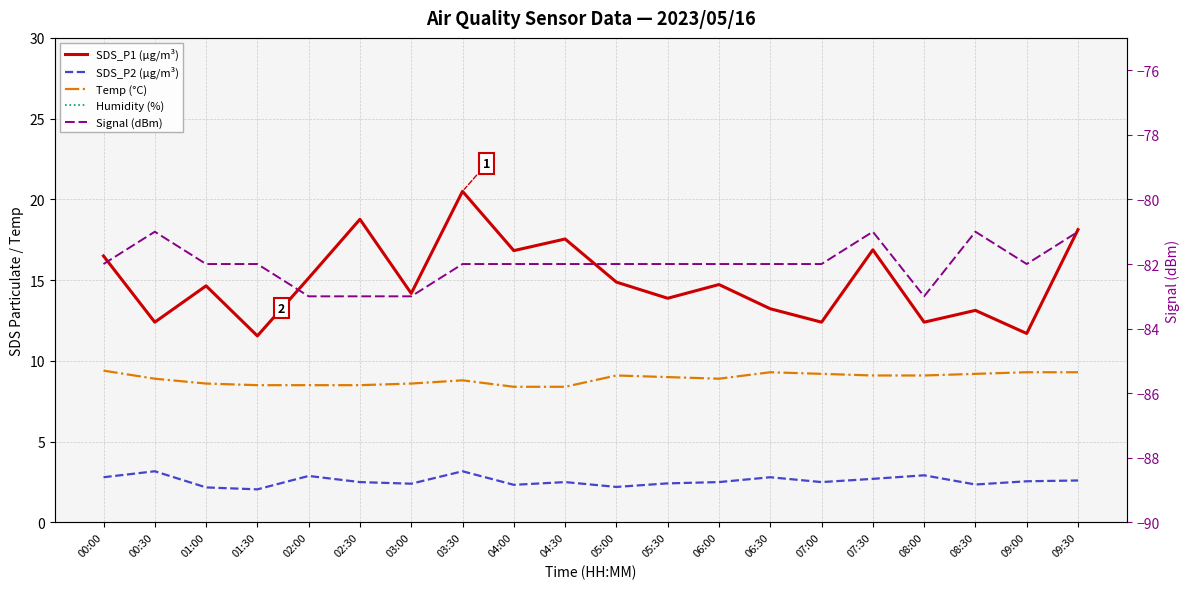

Which series has the largest total across all categories?

Humidity (%)